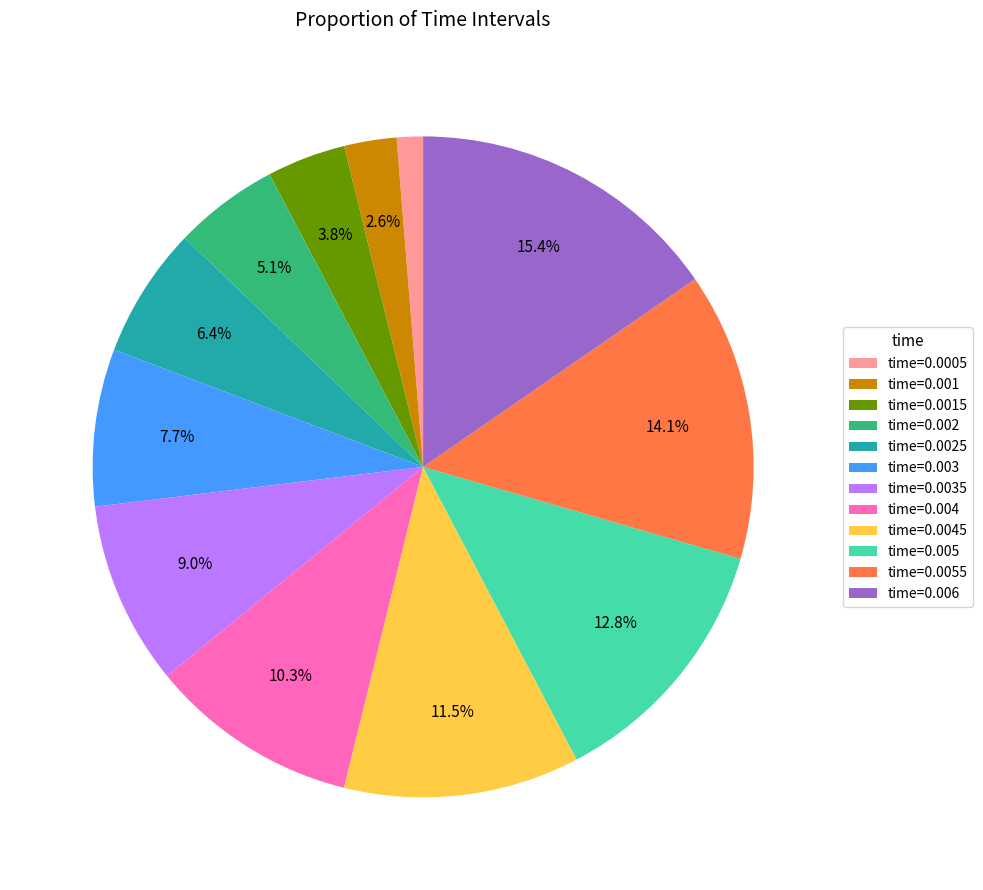

What is the largest slice in the pie chart?

time=0.006